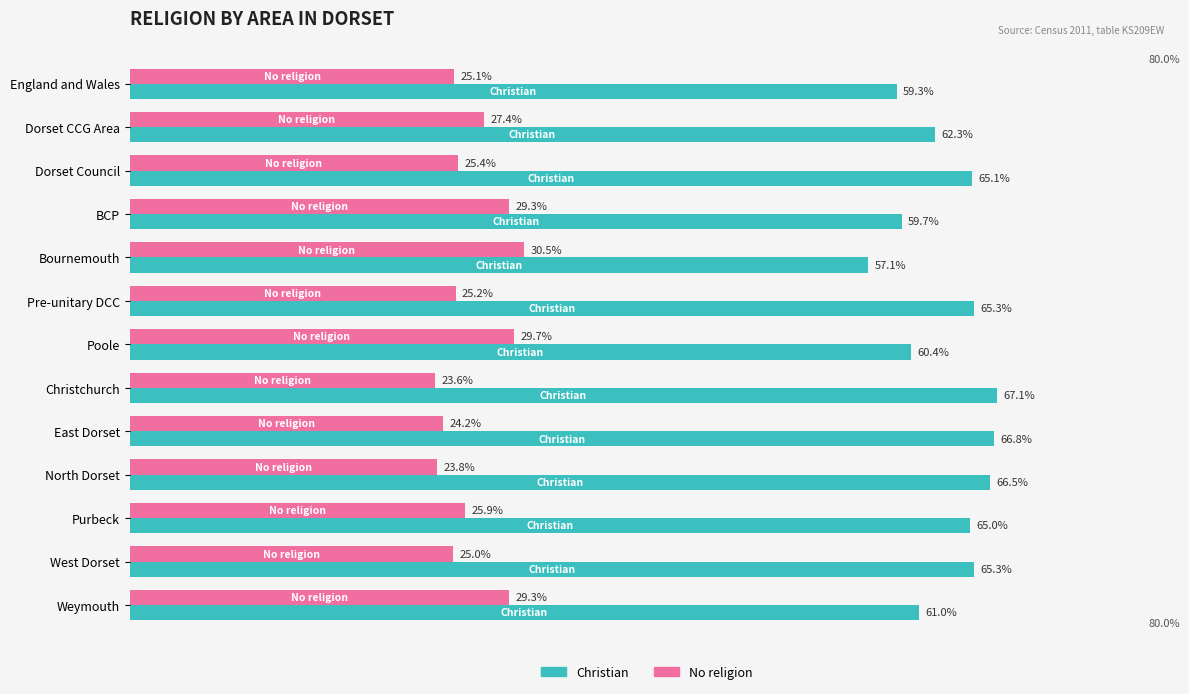

Rank the series at West Dorset from highest to lowest value.

Christian, No religion